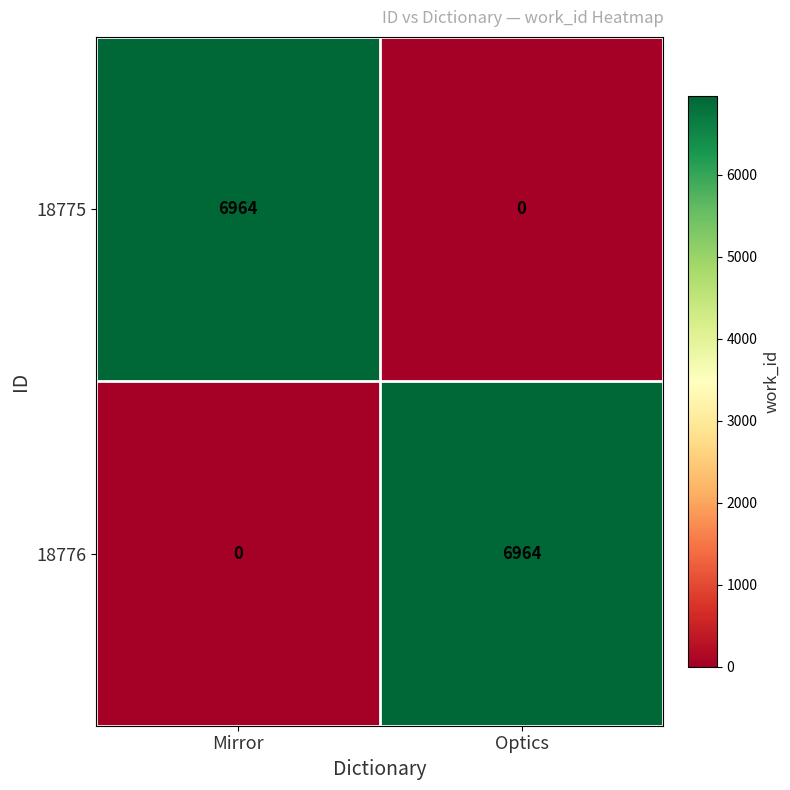

At which label does 18775 reach its peak?

Mirror